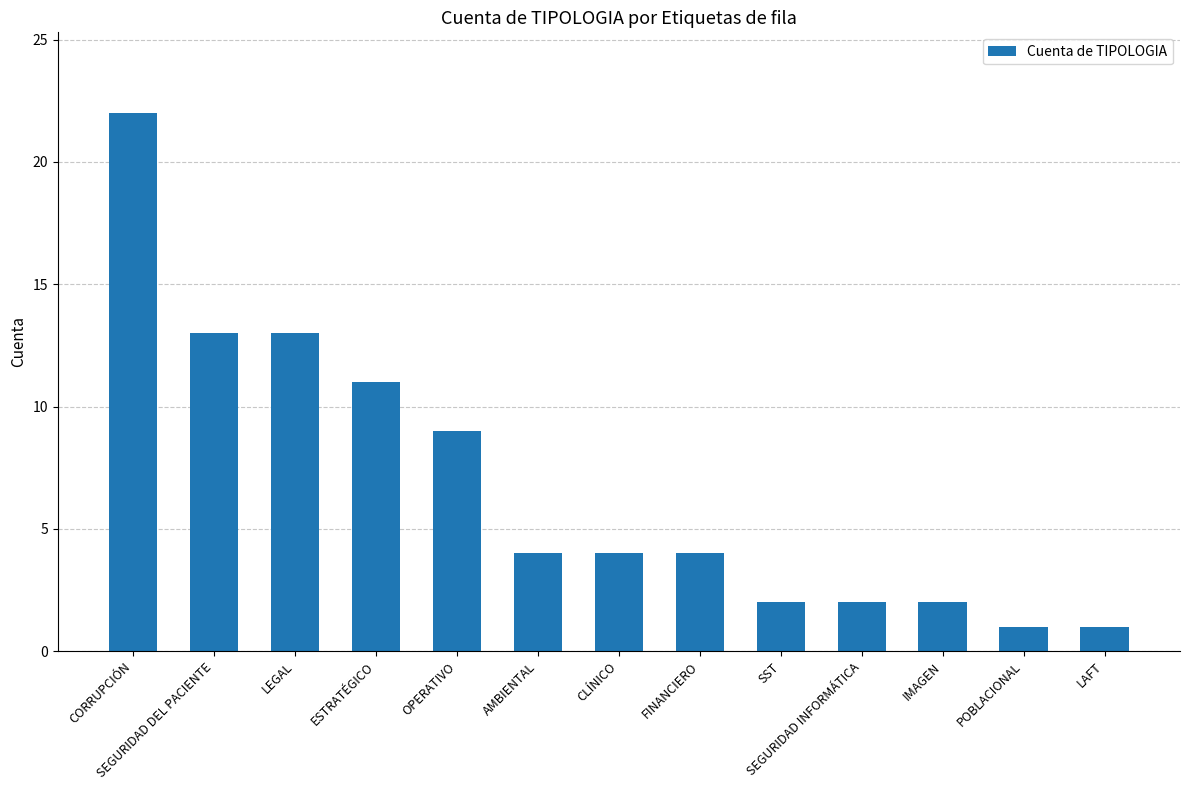

What is the maximum value shown in the chart?

22